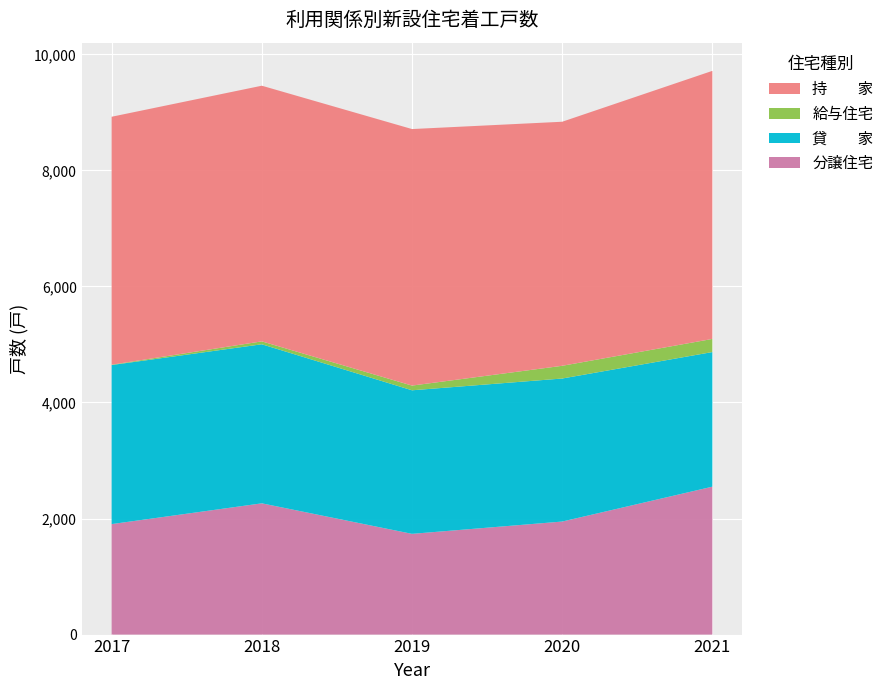

Reading right to left, extract all data points from this chart.

分譲住宅: 2021=2549	2020=1948	2019=1736	2018=2262	2017=1904
貸　　家: 2021=2320	2020=2465	2019=2474	2018=2741	2017=2741
給与住宅: 2021=226	2020=219	2019=81	2018=50	2017=6
持　　家: 2021=4620	2020=4206	2019=4421	2018=4406	2017=4273